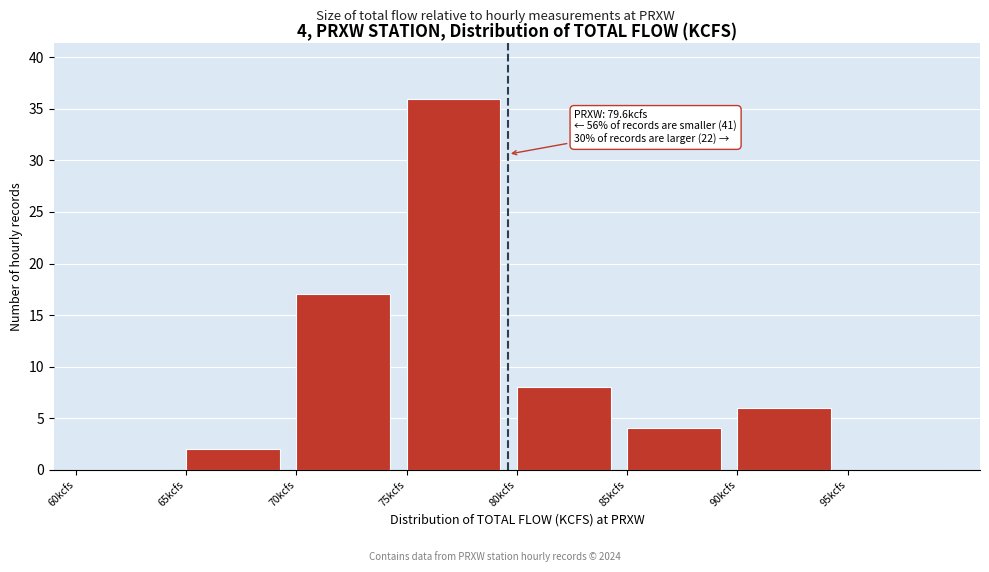

Over which range of the x-axis is the bar tallest?

75 to 80